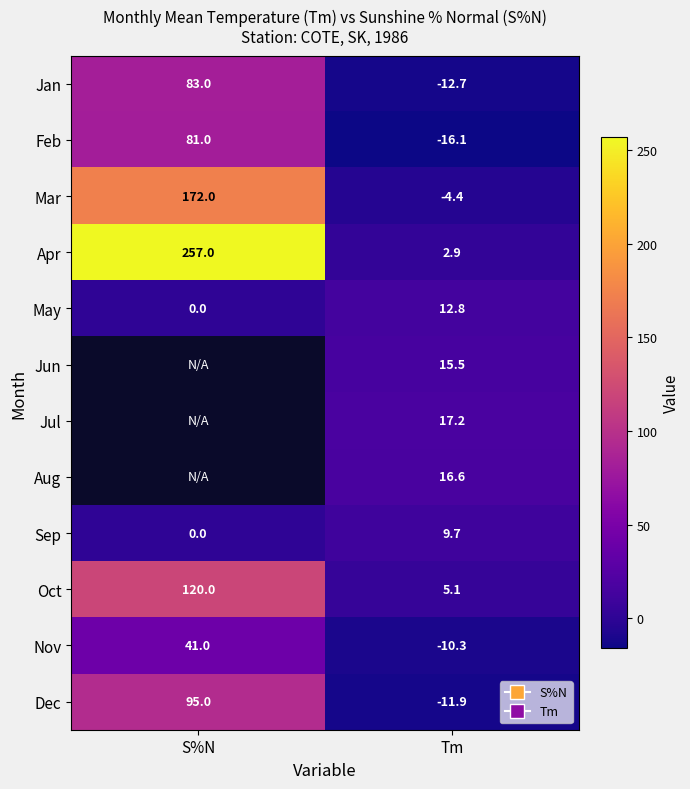

How many positive values does the Nov series have?

1